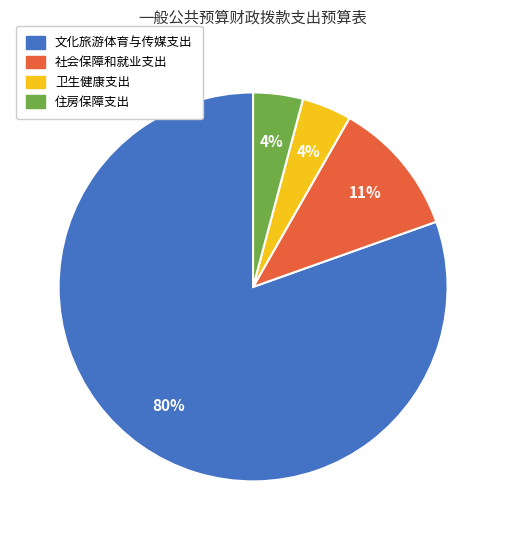

Combined, do 文化旅游体育与传媒支出 and 社会保障和就业支出 account for over 50%?

Yes